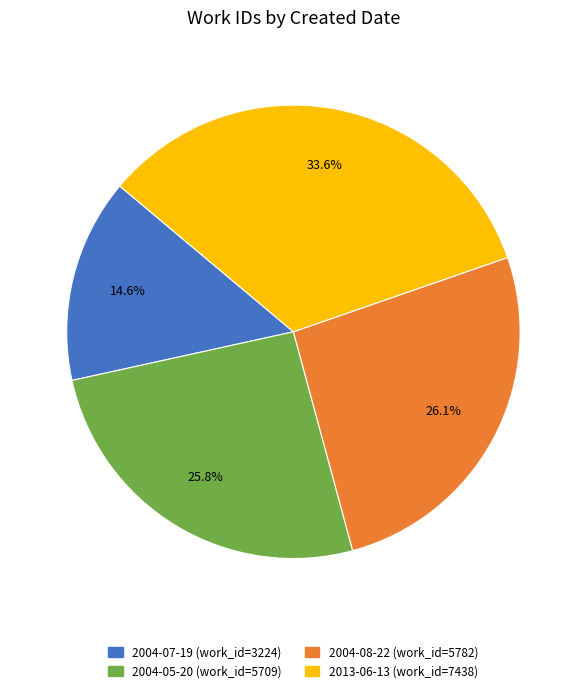

What is the ratio of the value at 2004-05-20 to the value at 2004-08-22?

1.0